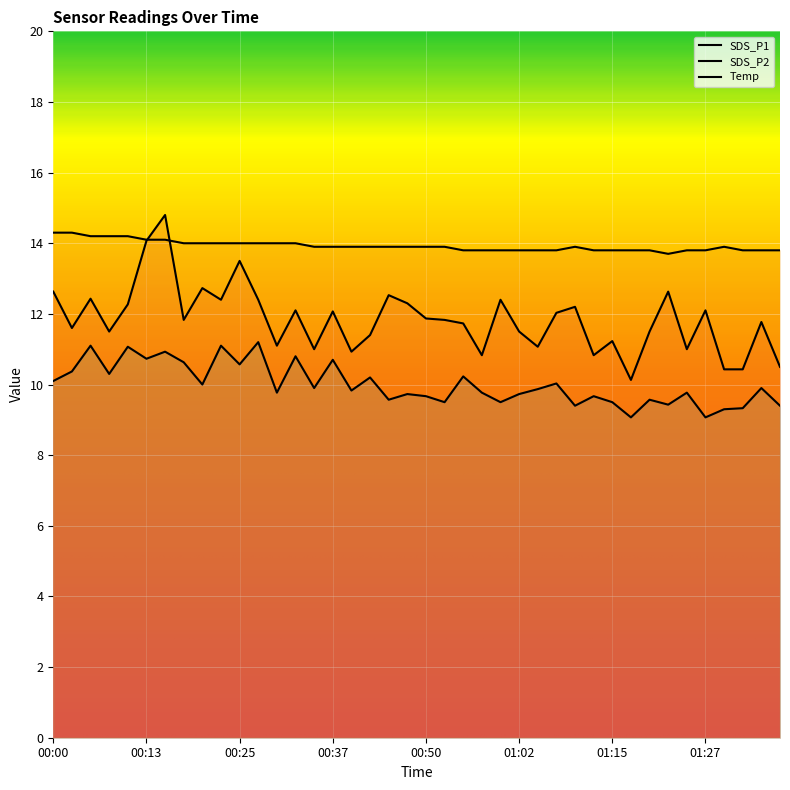

What is the average value of the SDS_P1 series?

11.8